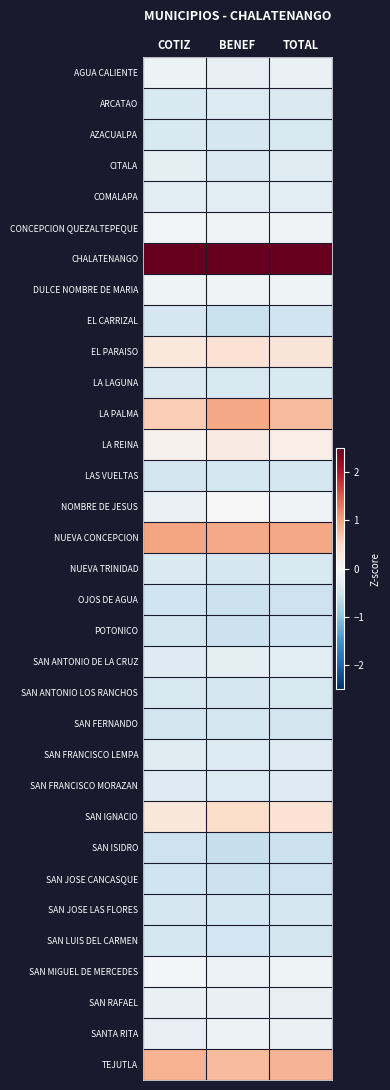

Which series has the widest spread of values?

LA PALMA